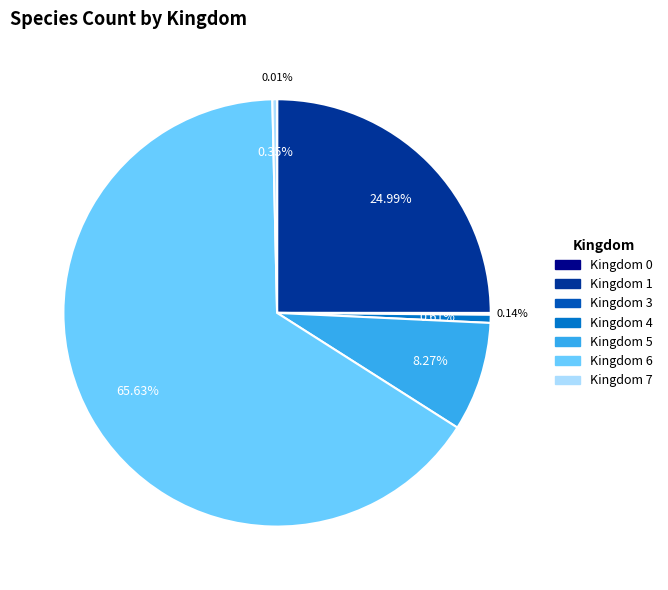

How many slices are in this pie chart?

7